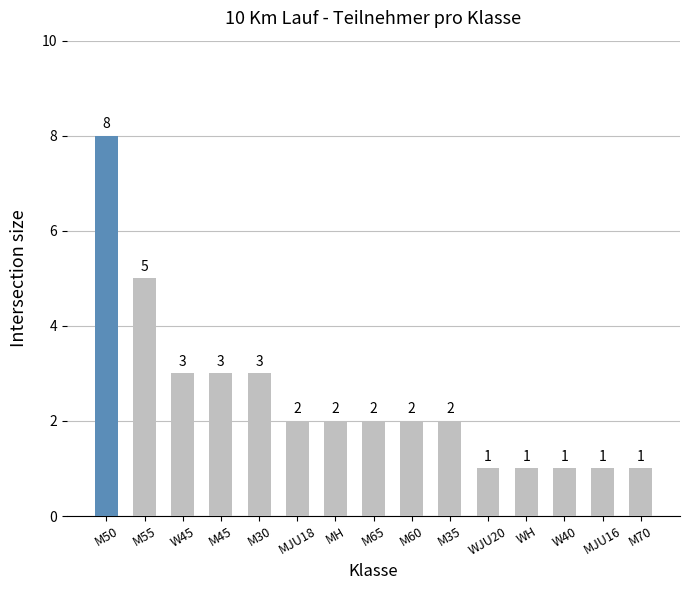

The chart shows a value of 3 at M45. True or false?

True